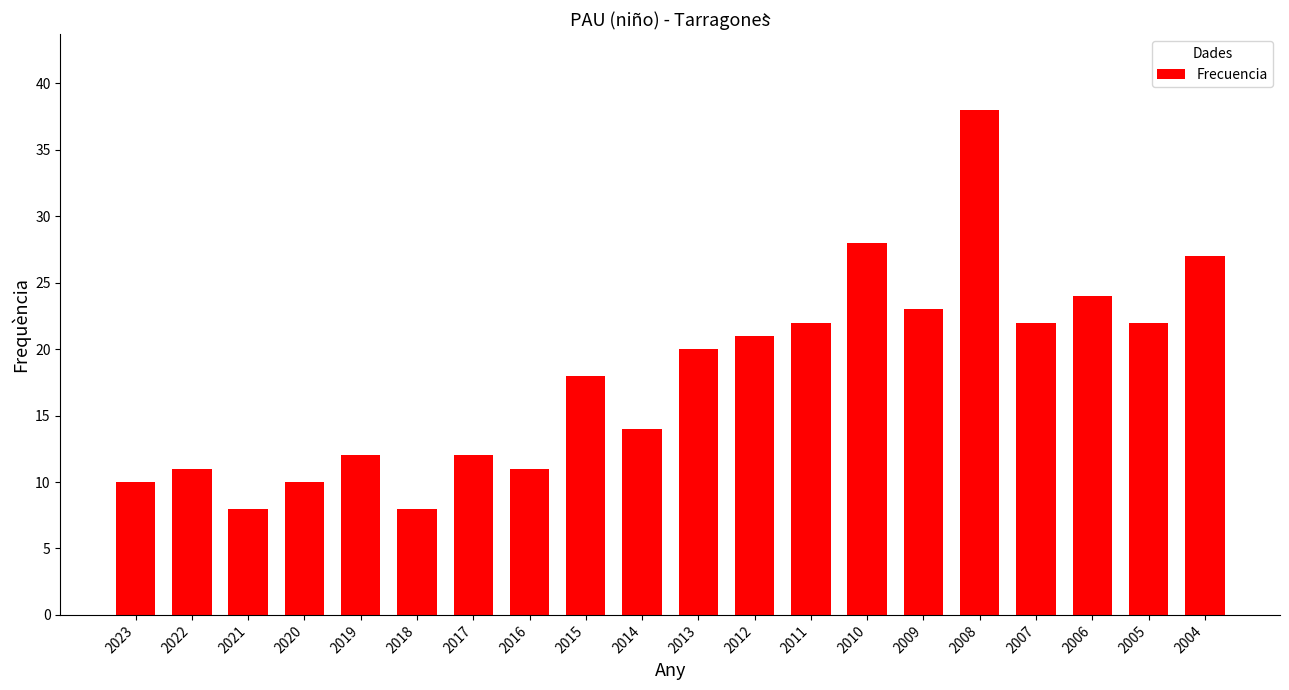

What is the value of the 4th bar from the left?

10